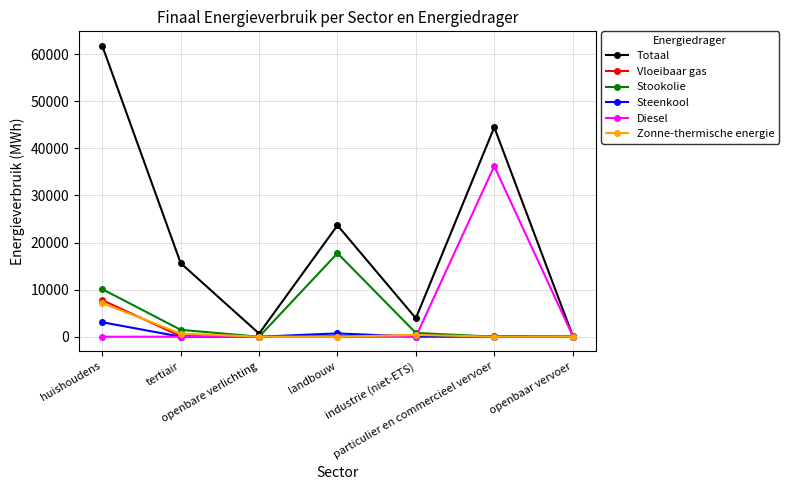

Which series has the widest spread of values?

Totaal